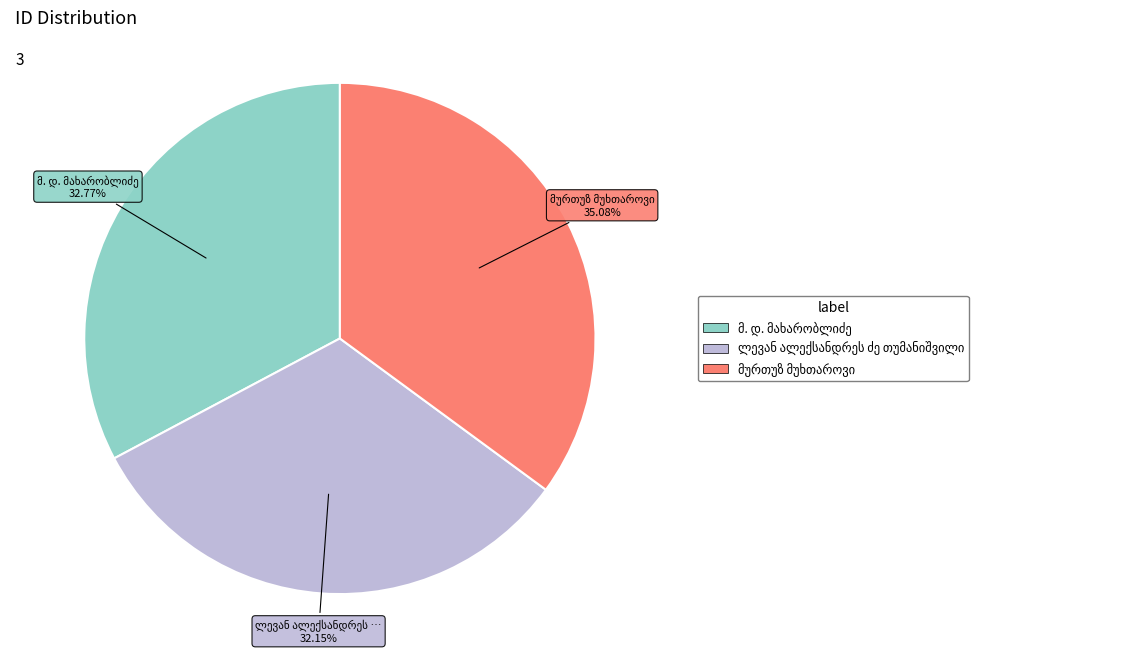

Does any single category account for the majority?

No